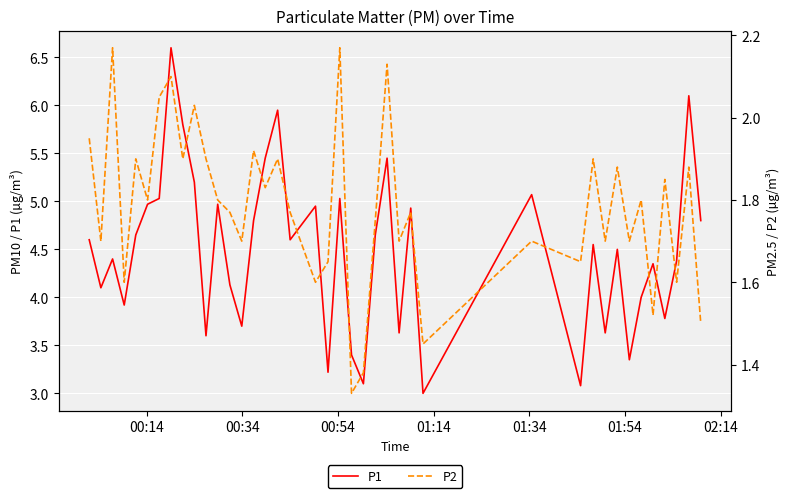

Which series has the largest total across all categories?

P1